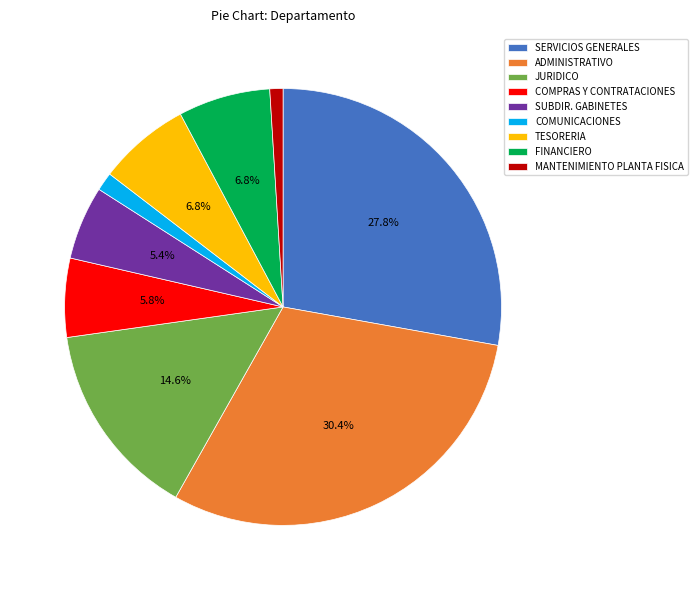

Count the number of slices in the pie.

9